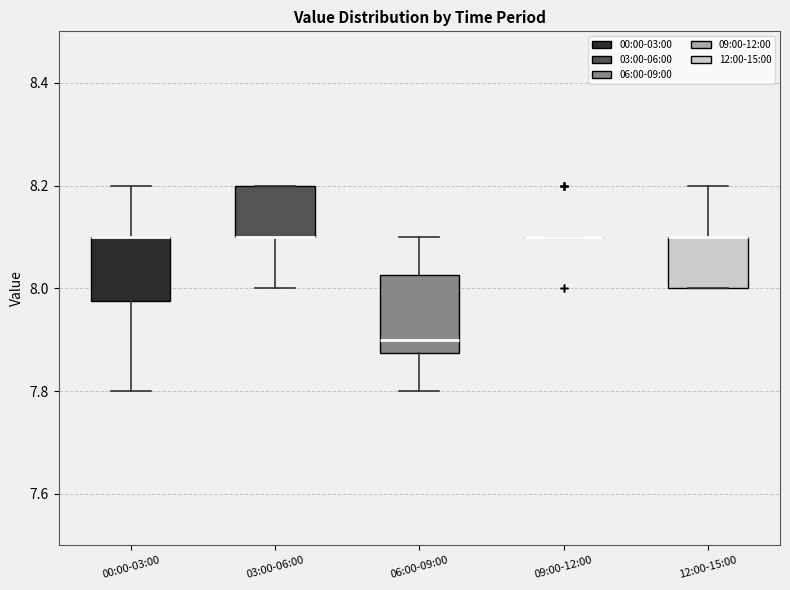

Which box is the tallest, from its lower edge to its upper edge?

06:00-09:00